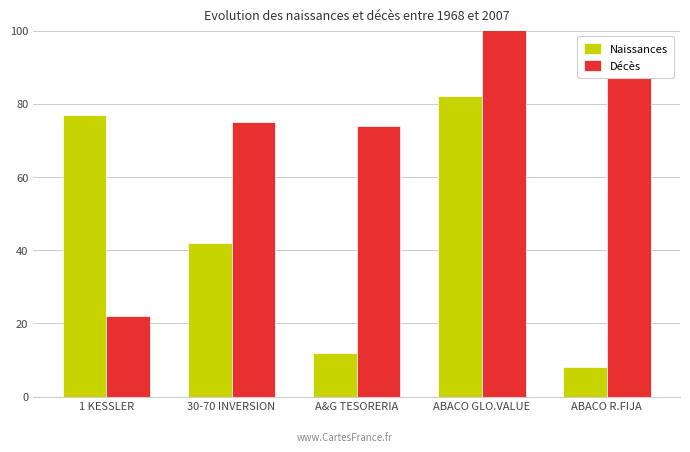

Which series has the largest range (max minus min)?

Décès